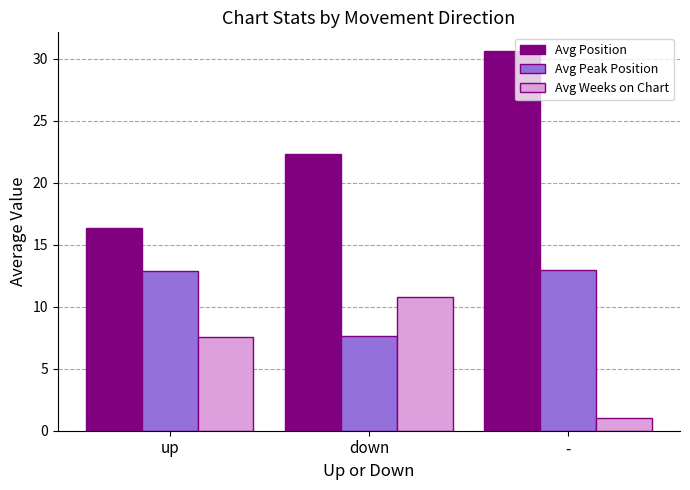

The value of Avg Weeks on Chart at down is 17.8. True or false?

False